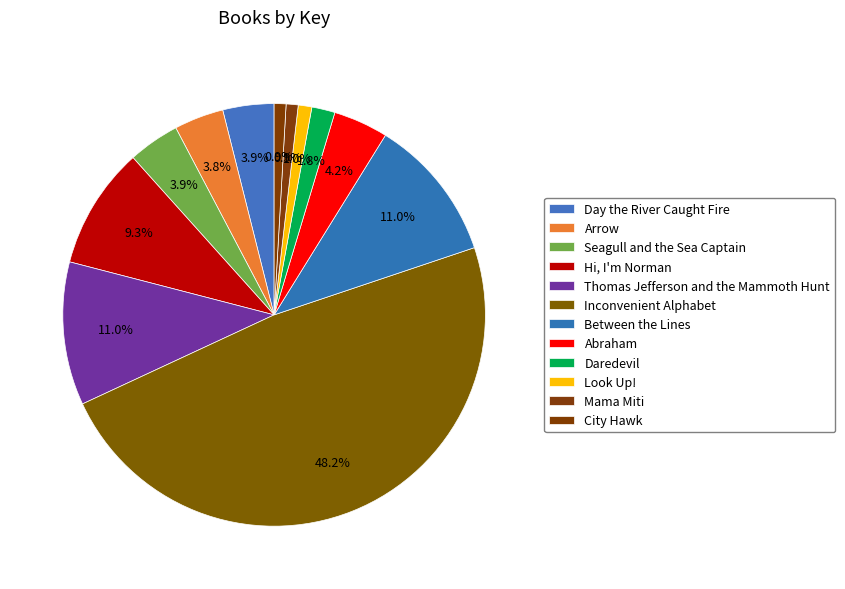

Do Hi, I'm Norman and Inconvenient Alphabet together represent more than half of the pie?

Yes